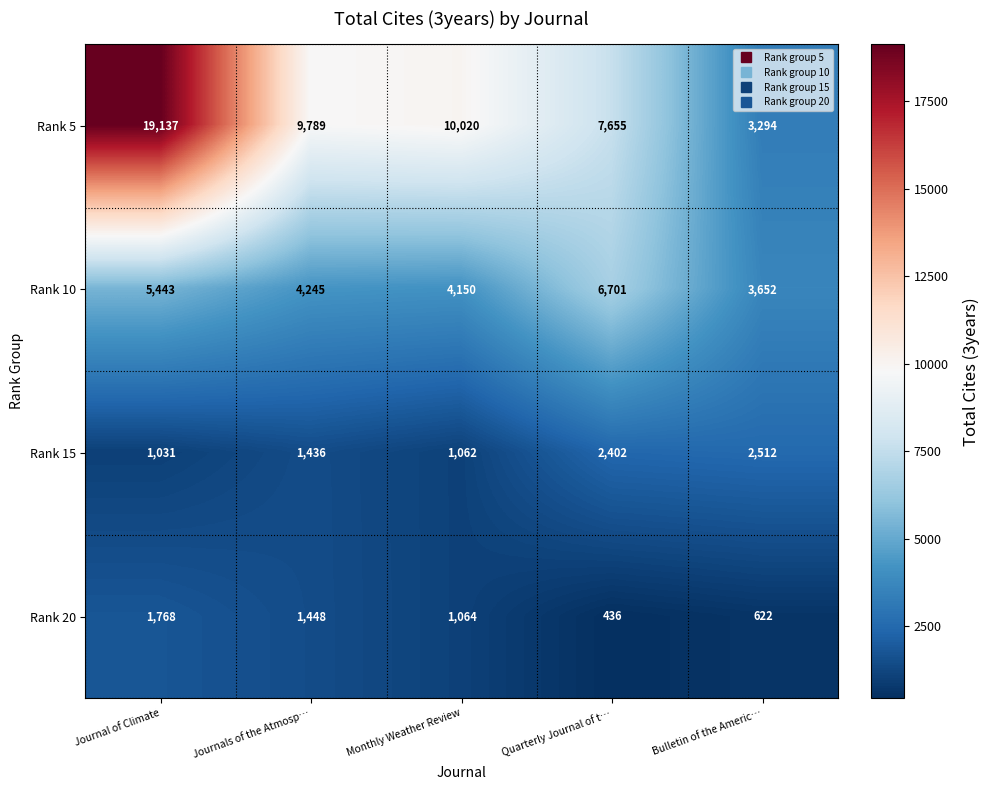

At how many categories does at least one series exceed 1625?

5